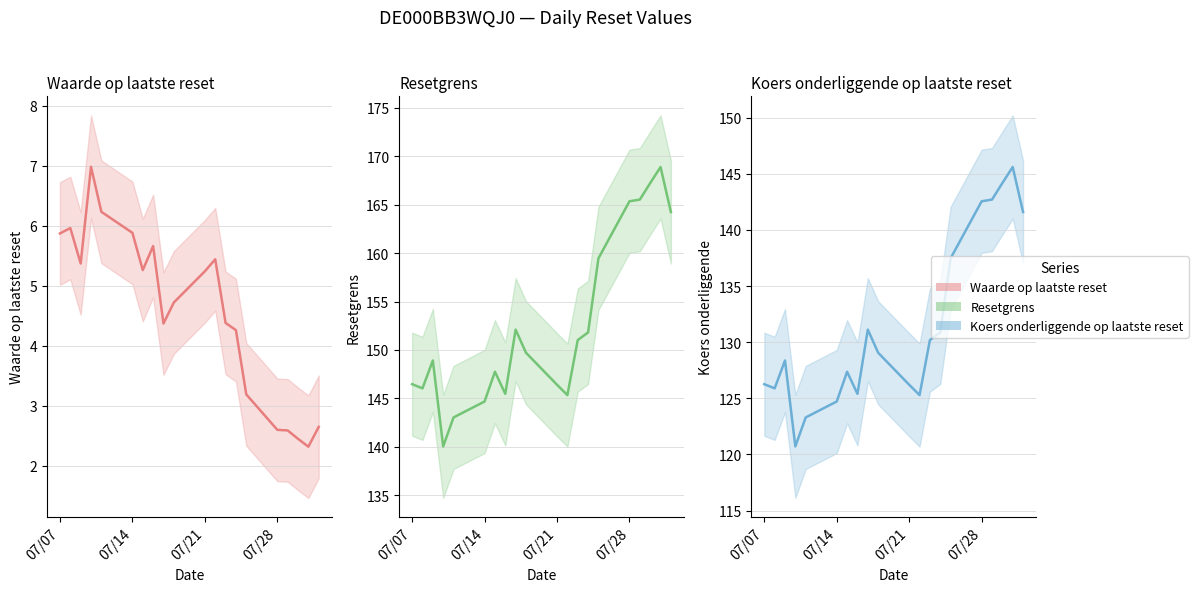

True or false: Waarde op laatste reset line and Resetgrens line intersect in this chart.

False